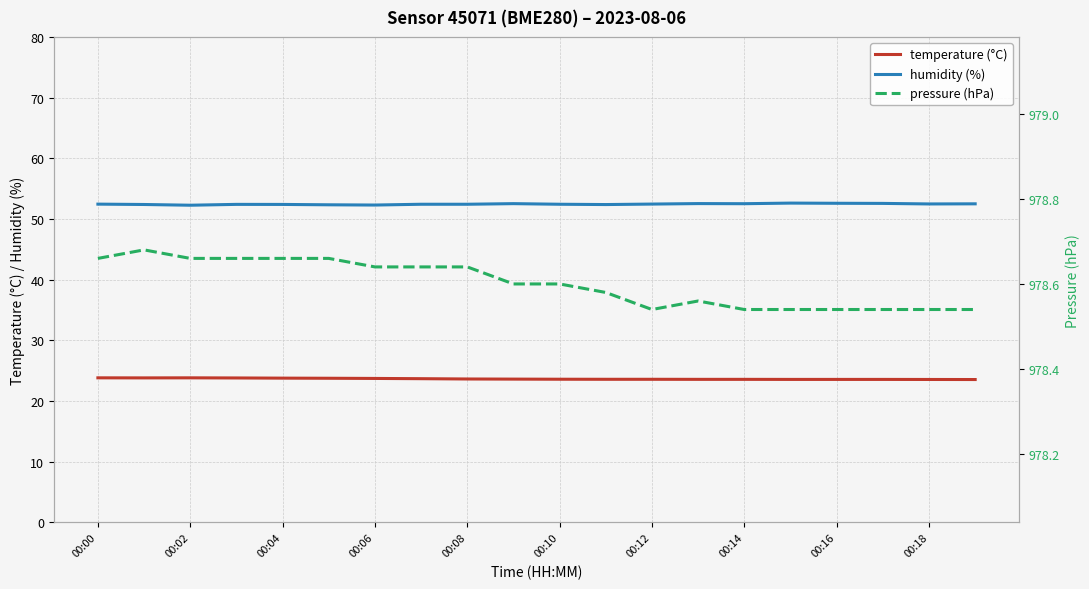

In humidity (%), how many points are higher than both neighbors (excluding endpoints)?

4